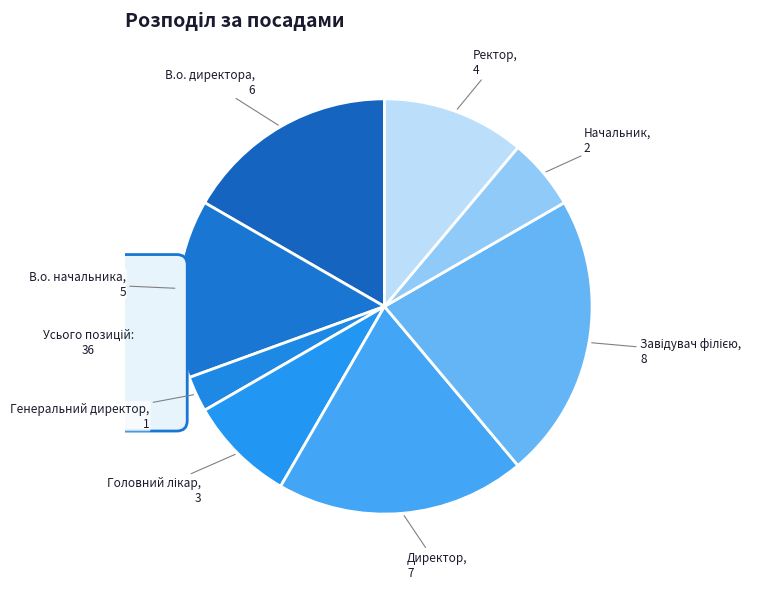

Count the number of slices in the pie.

8